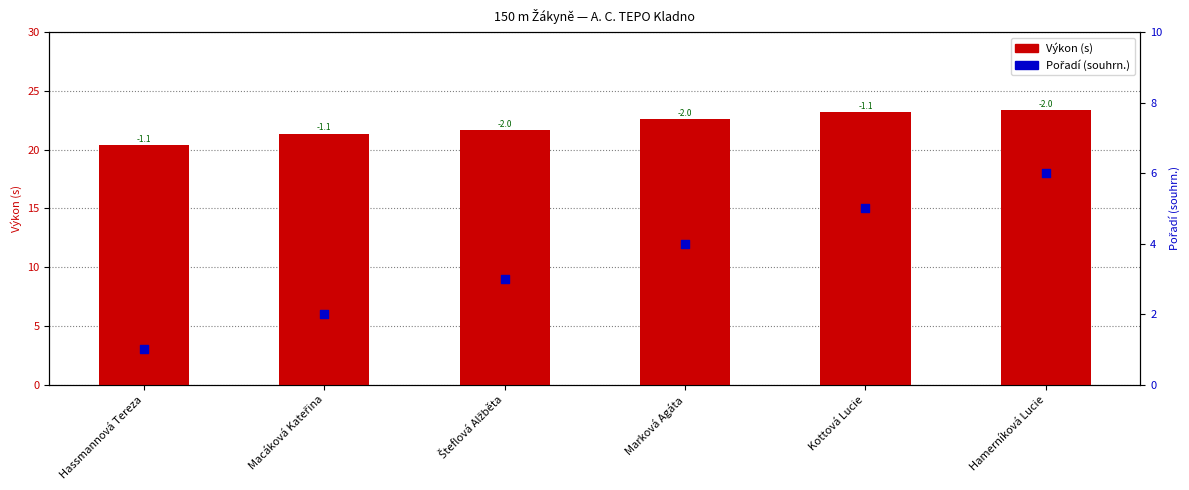

Which series contains the highest Y value?

Výkon (s)